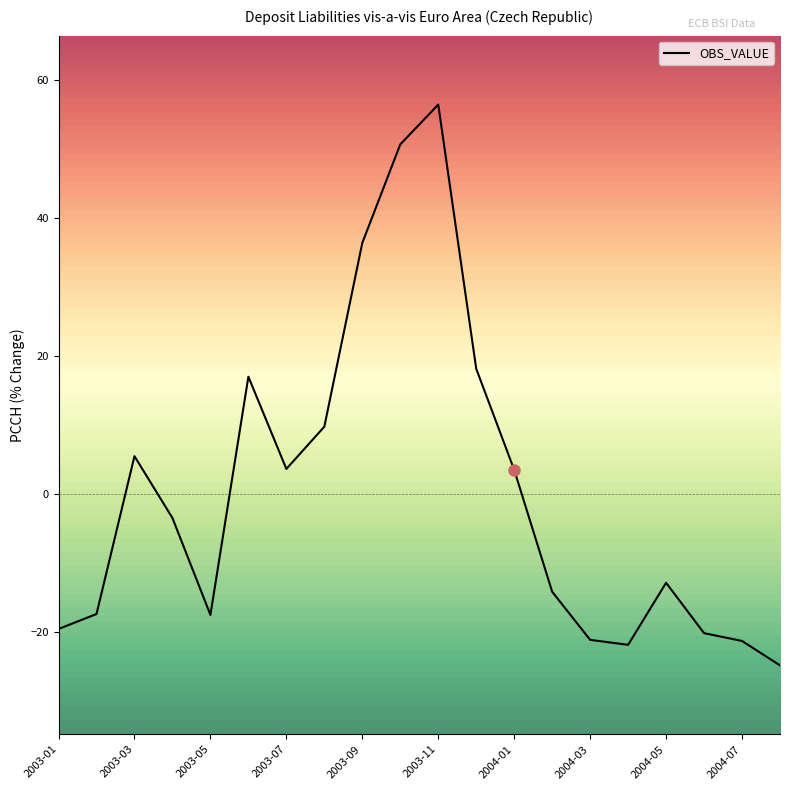

What is the difference between the maximum and minimum values?

81.3